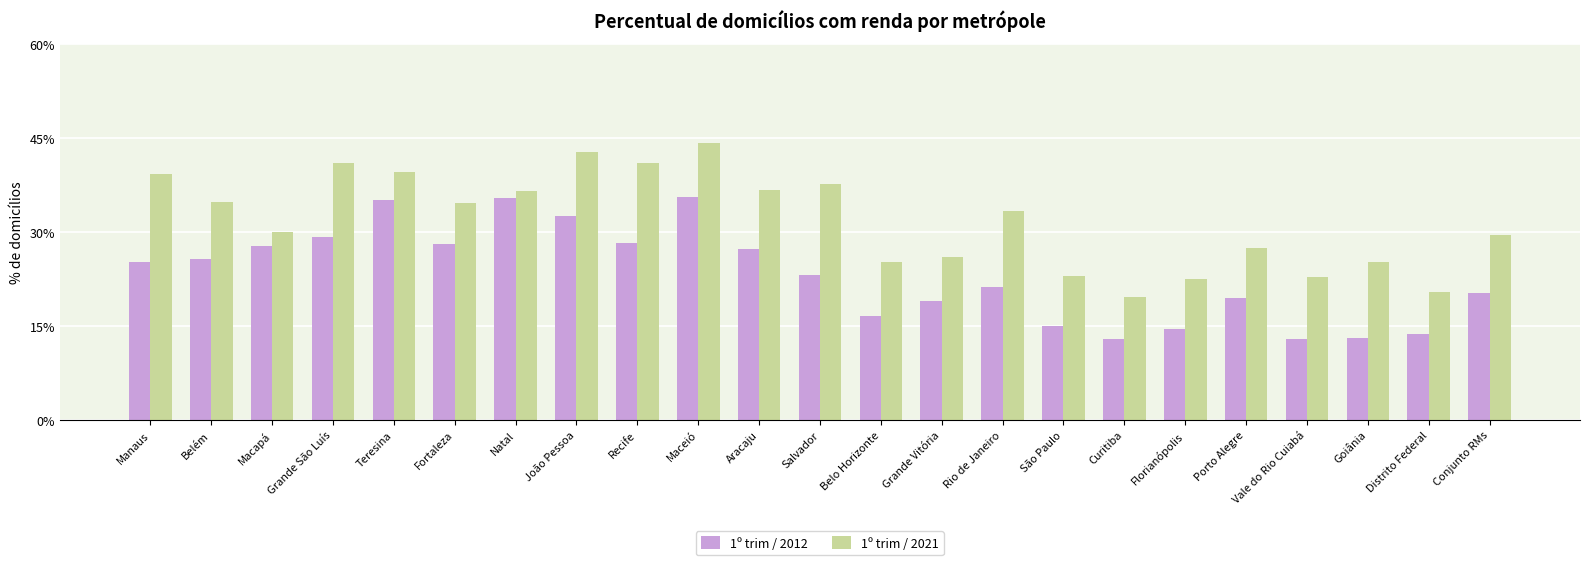

What value does the 1º trim / 2021 series have at Natal?

36.5